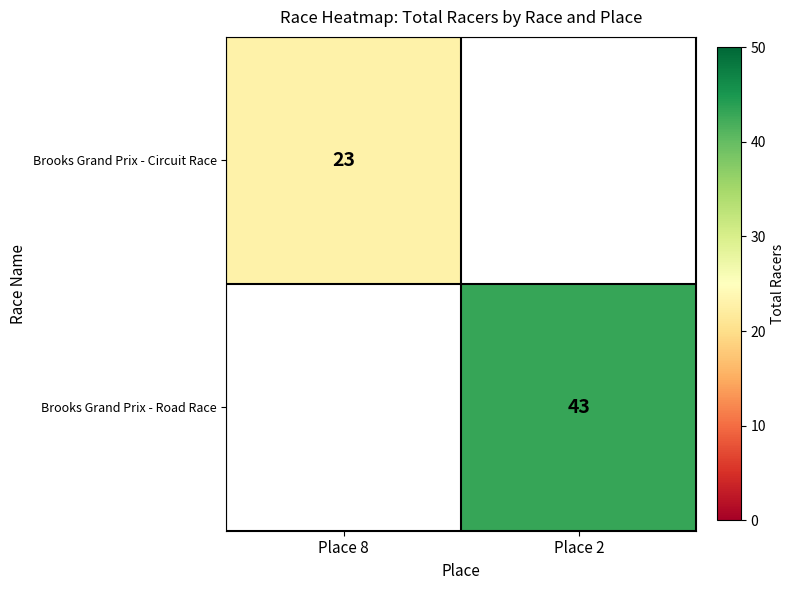

How many series are shown in this chart?

2